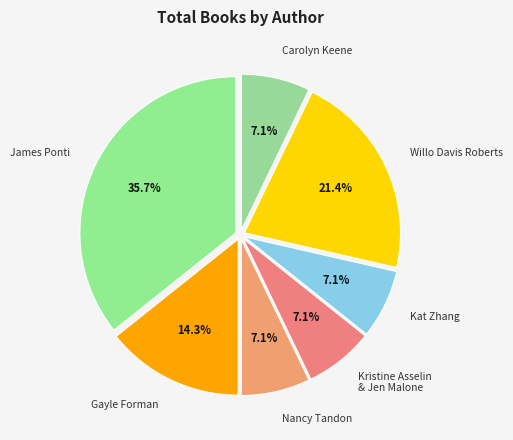

Which slice is the largest?

James Ponti